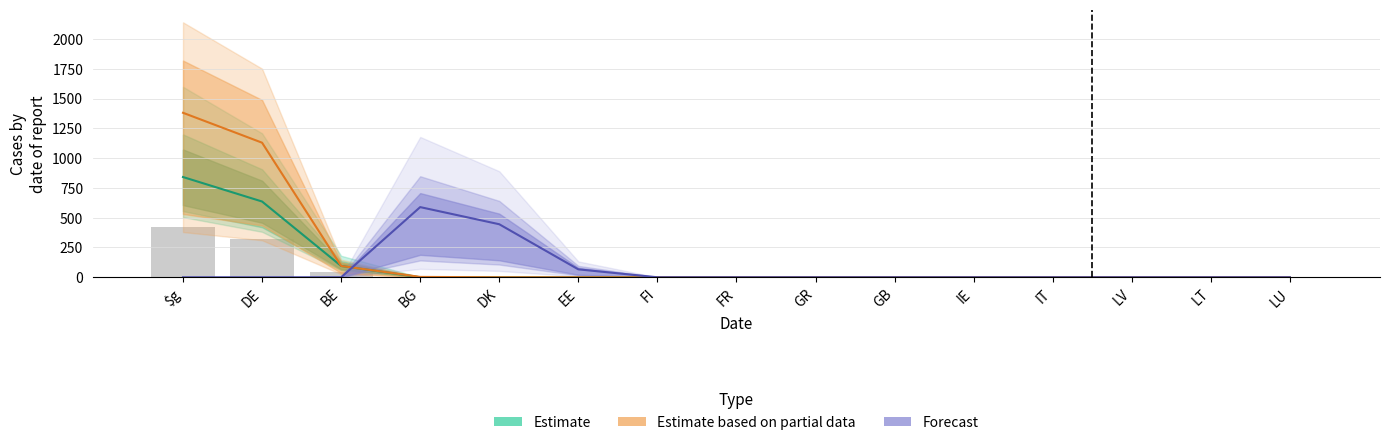

What is the label of the 4th bar from the right?

IT